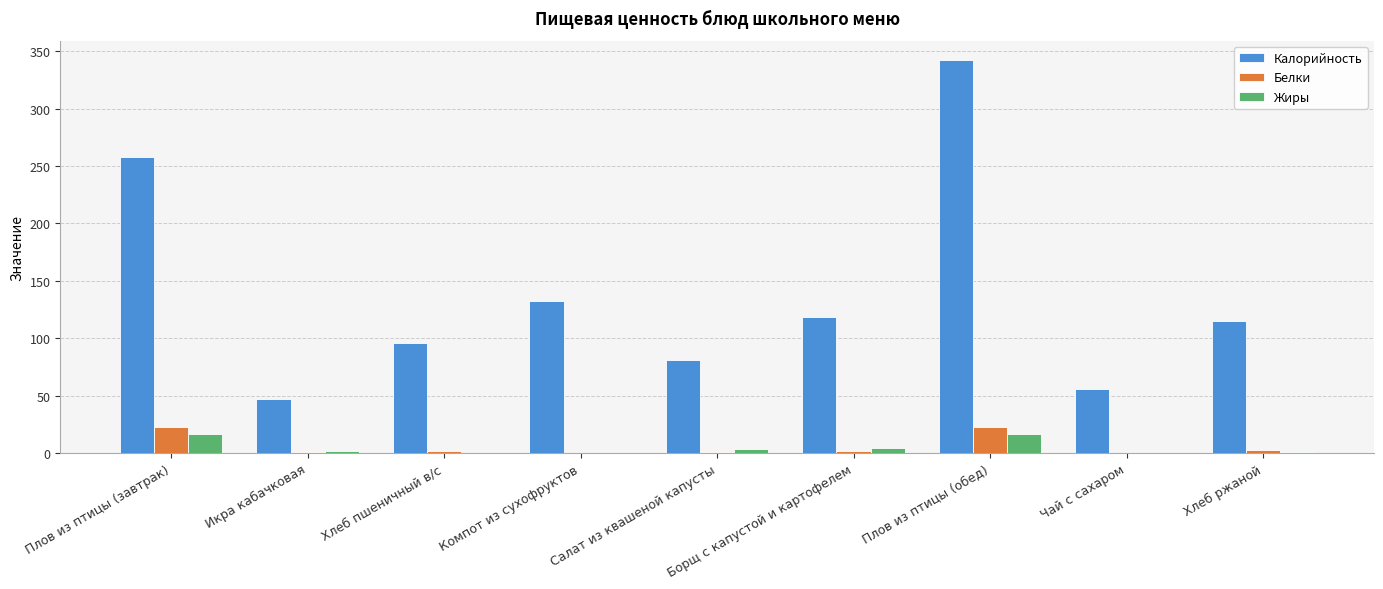

At which category does the chart reach its peak across all series?

Плов из птицы (обед)